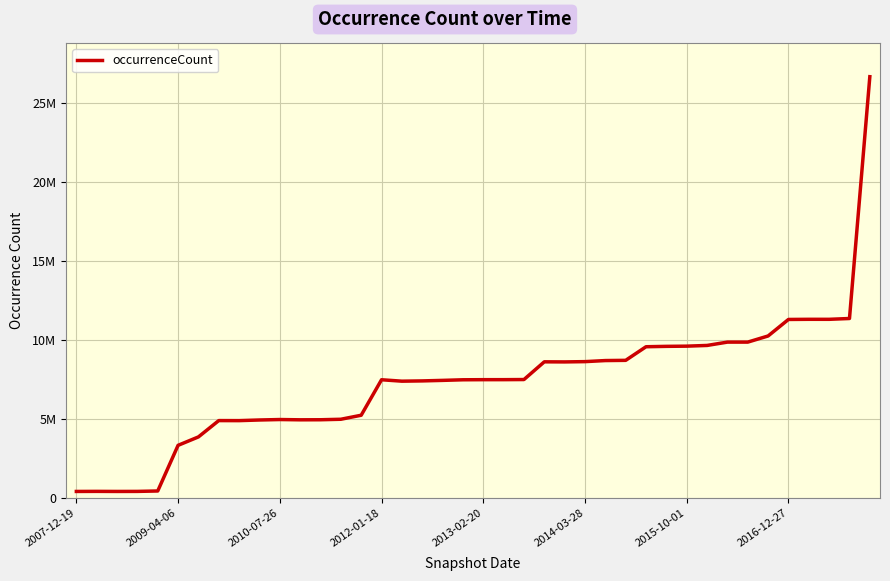

How many interior local peaks (higher than both neighbors) does the data have?

6